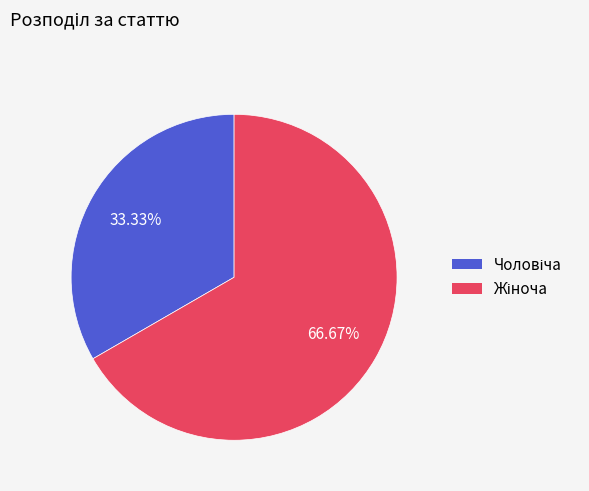

How many slices are in this pie chart?

2